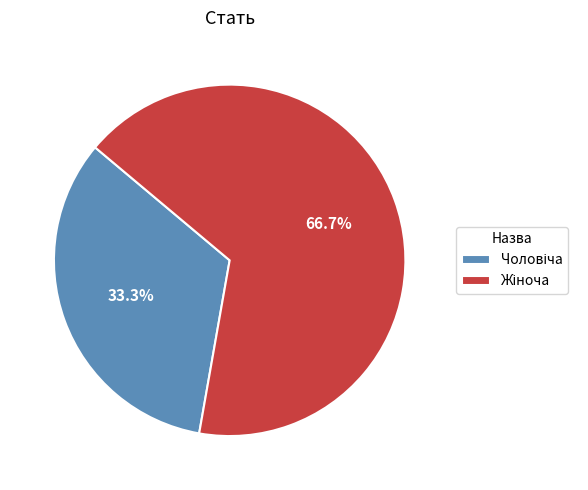

Does any single category account for the majority?

Yes